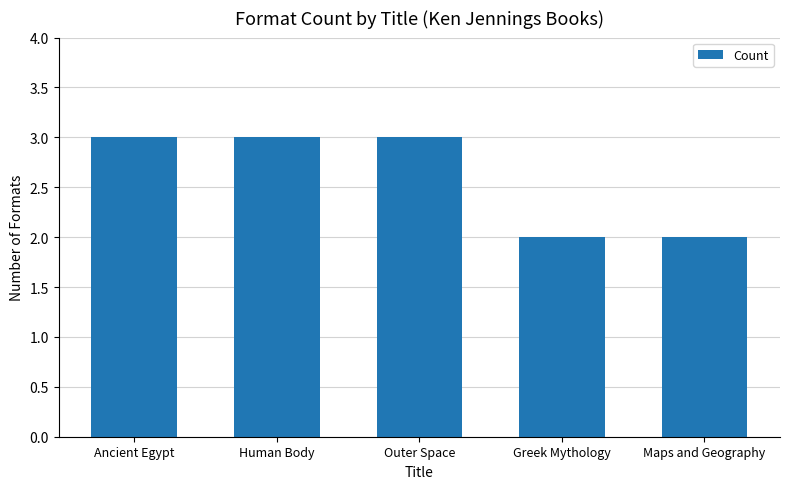

Reading left to right, transcribe all the data shown in this chart.

Ancient Egypt=3	Human Body=3	Outer Space=3	Greek Mythology=2	Maps and Geography=2